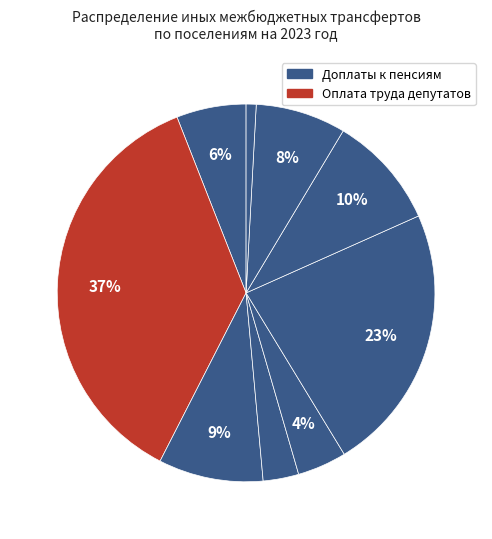

How many segments does this pie chart have?

9